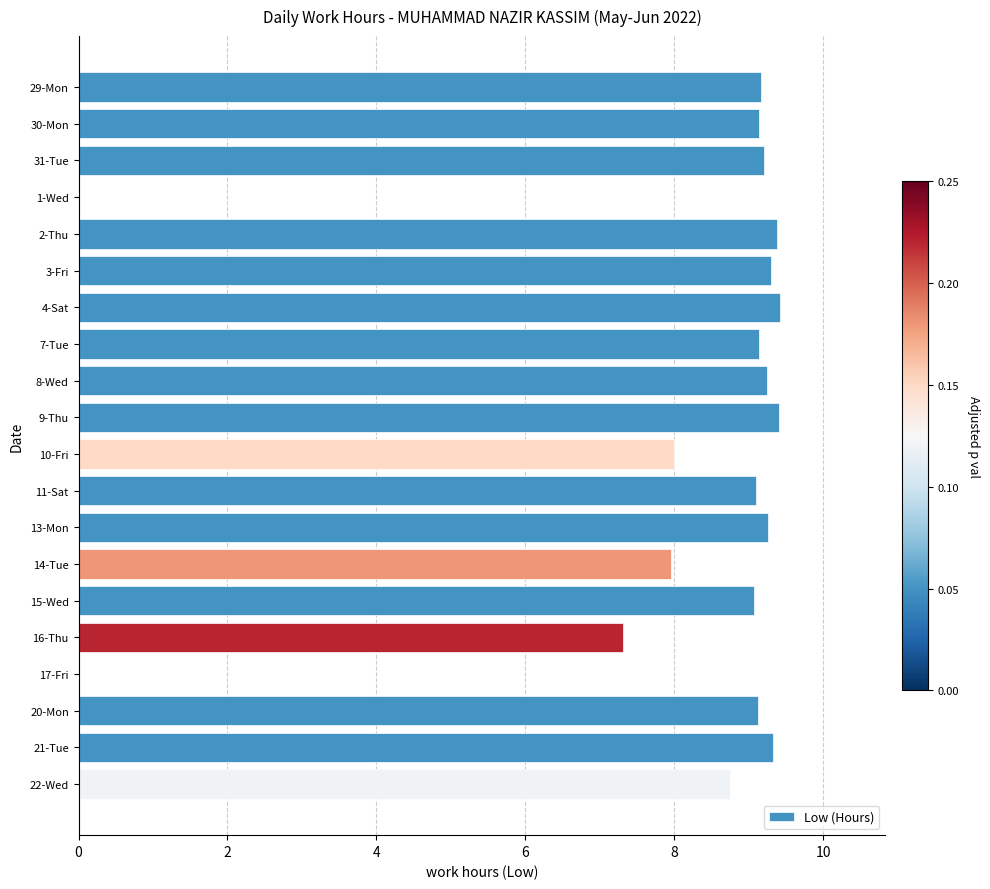

What is the greatest value displayed?

9.4